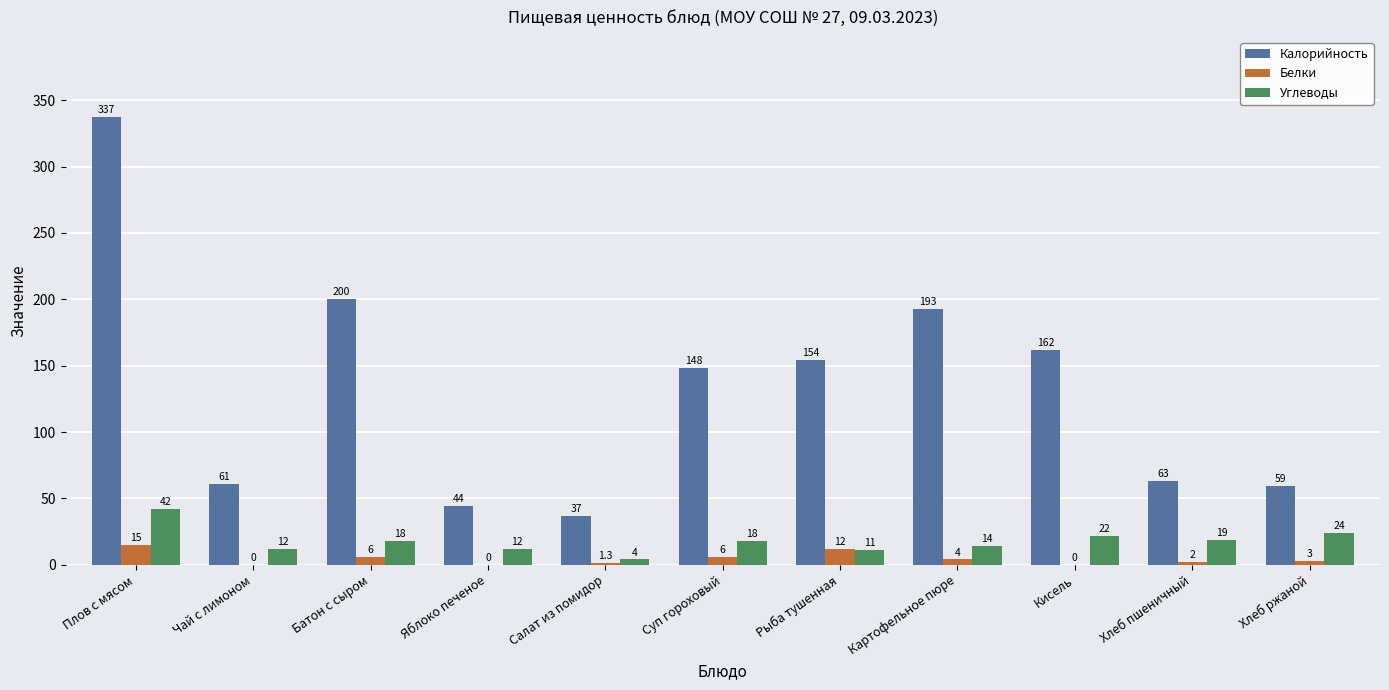

Are the bars horizontal?

No